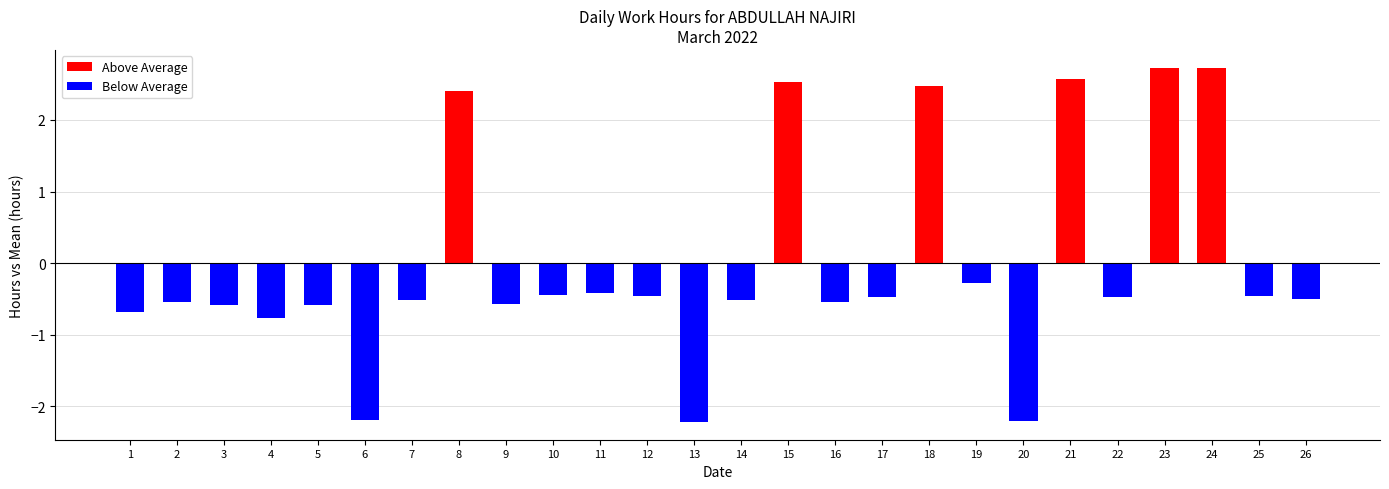

Does the chart contain any negative values?

Yes